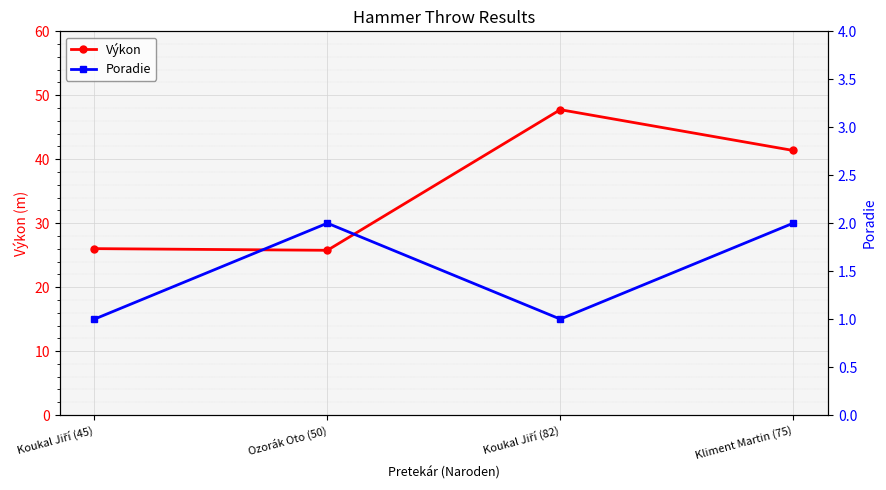

True or false: Poradie and Výkon intersect in this chart.

False